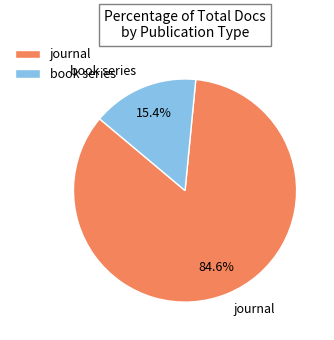

True or false: journal accounts for 99% of the total.

False